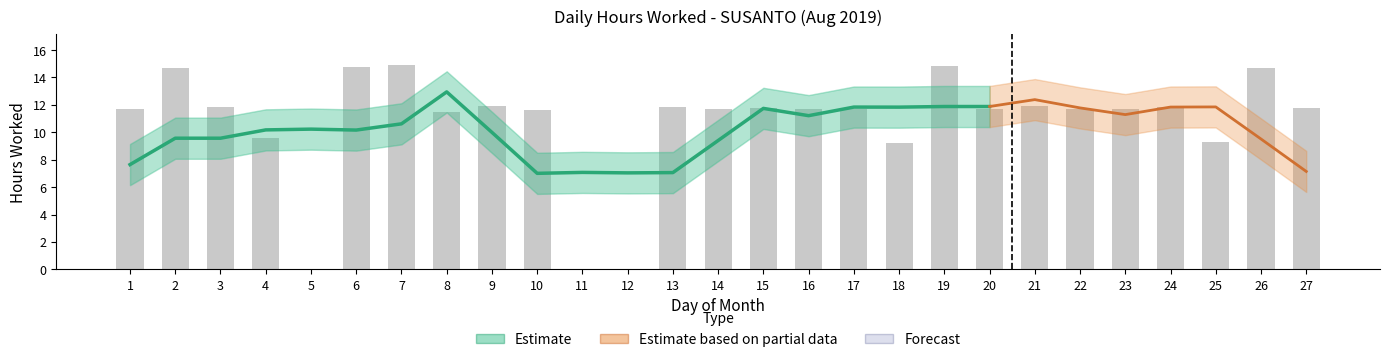

How many categories are shown in the chart?

27